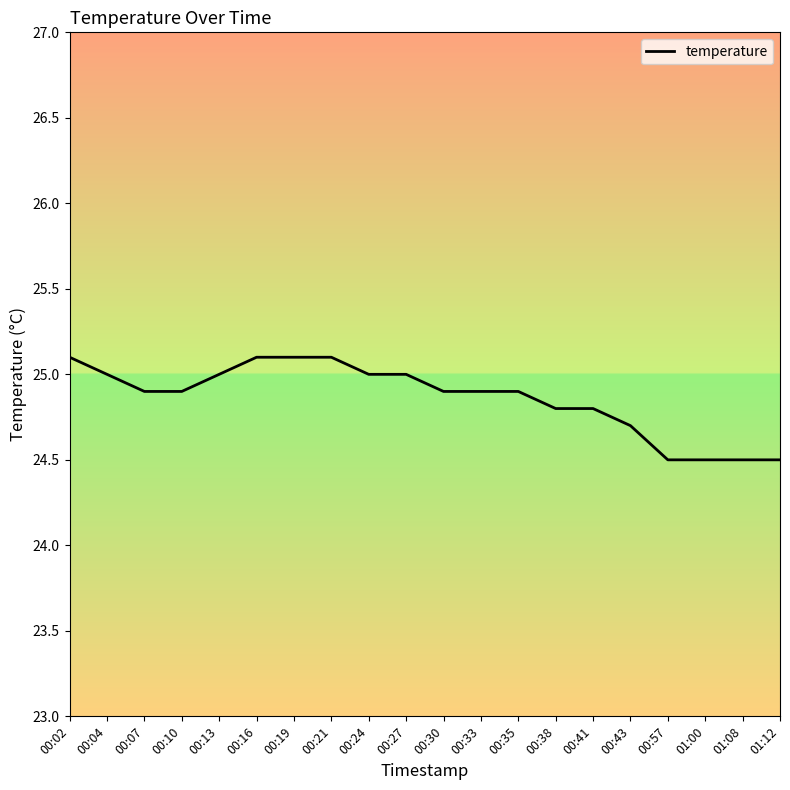

The value at 00:04 is 25.0. True or false?

True